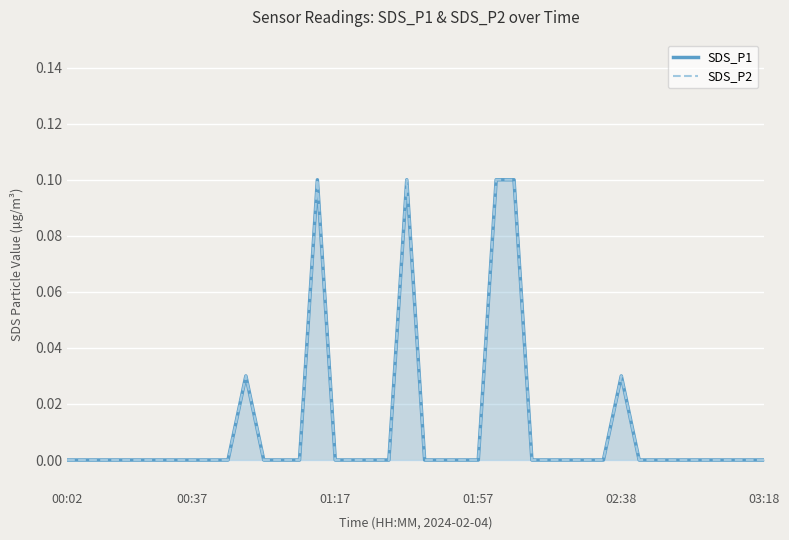

At which category does the chart reach its peak across all series?

14